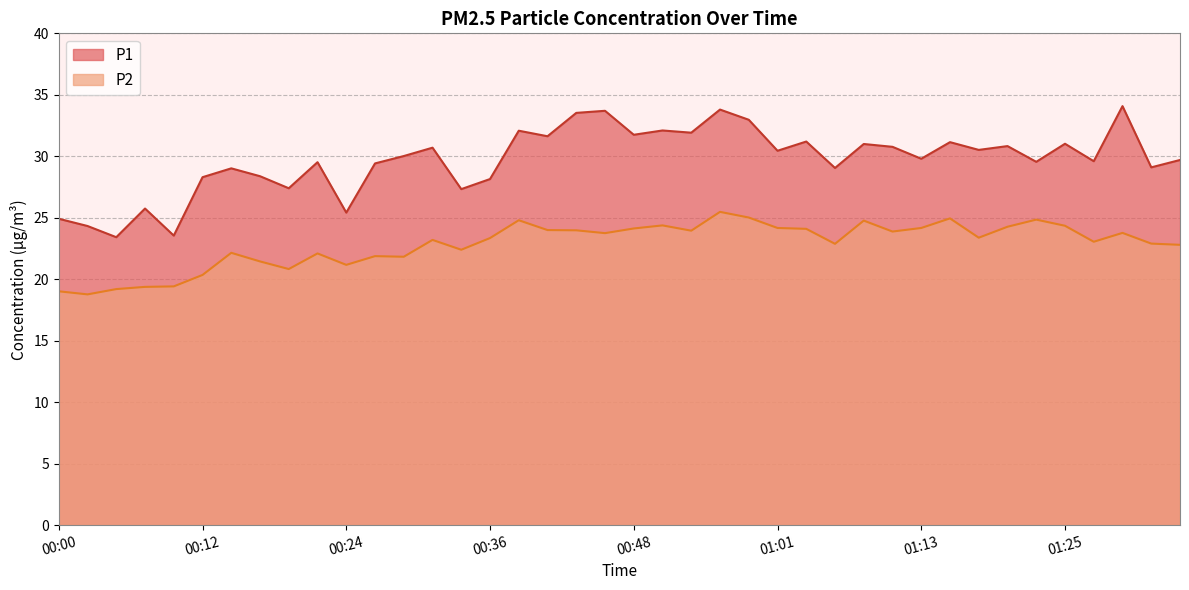

True or false: P2 has more than 1 interior local peaks.

True